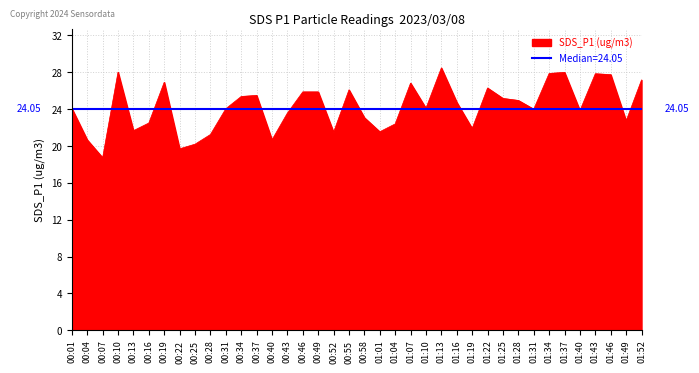

At which category does the data reach its first local peak?

00:10